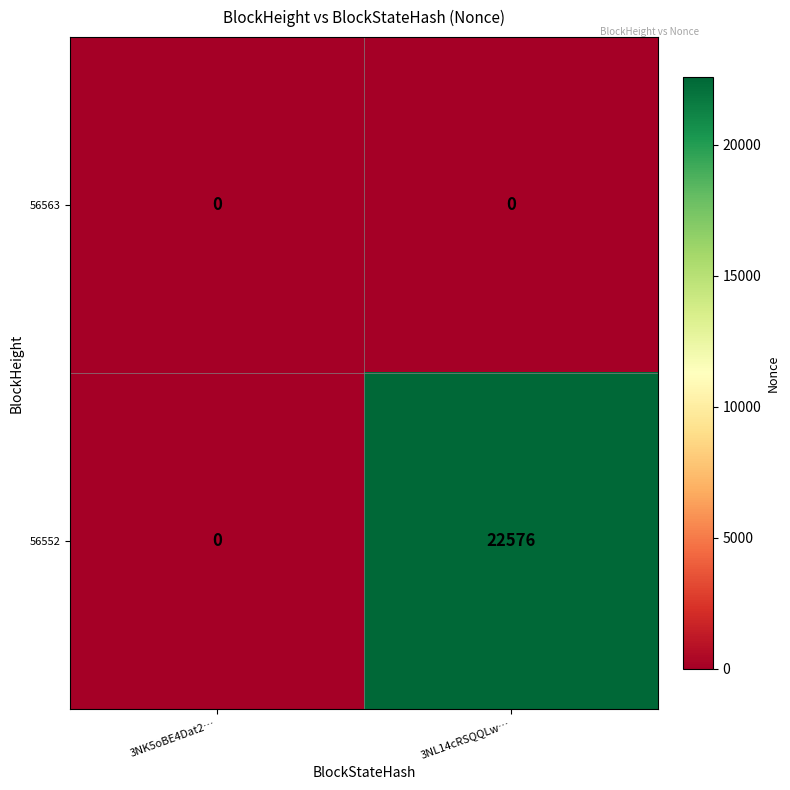

Which category has the highest value in the 56552 series?

3NL14cRSQQLw…